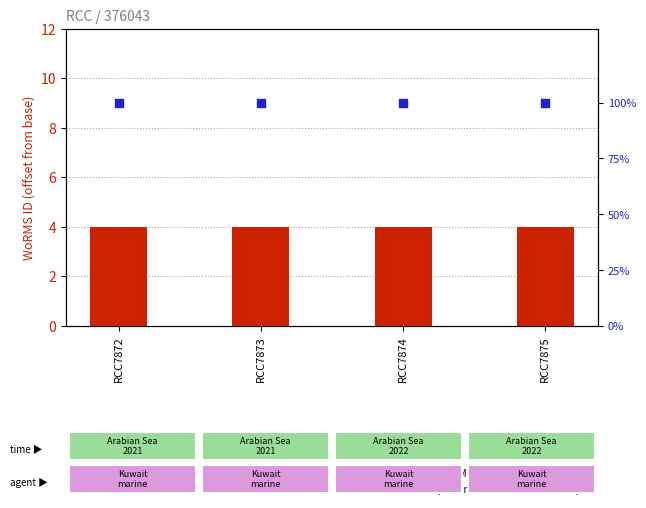

Which series has the largest Y range (max minus min)?

WoRMS ID (offset)